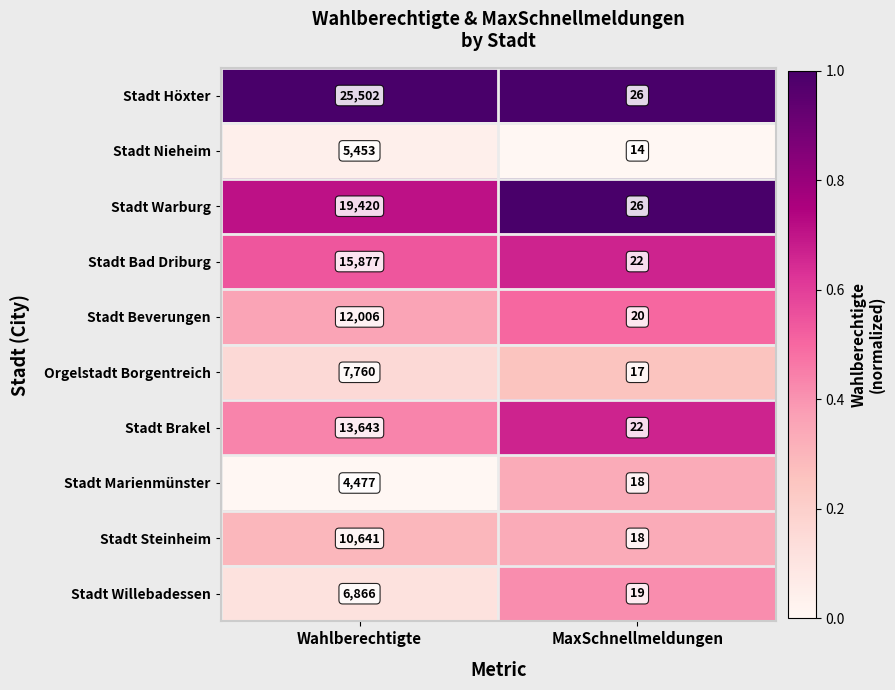

True or false: Stadt Bad Driburg has a value of 22 at MaxSchnellmeldungen.

True